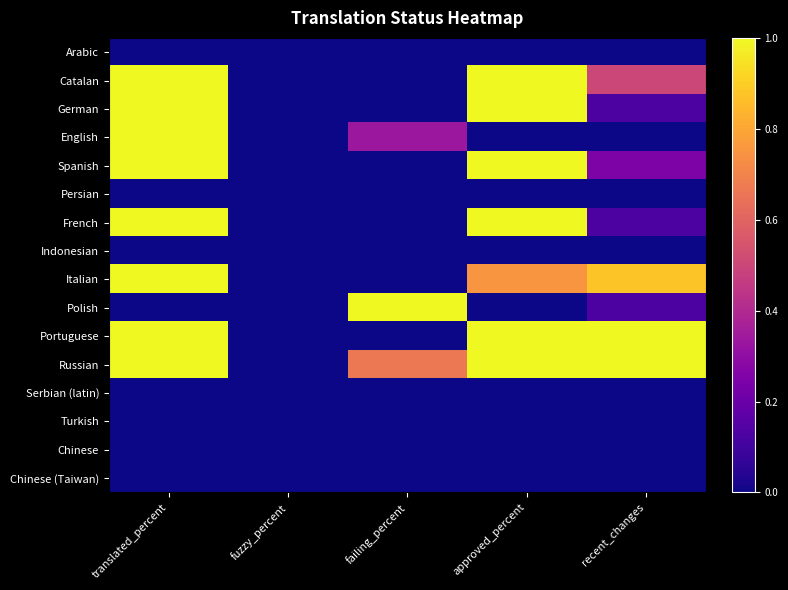

What is the total value across all series at recent_changes?

4.0